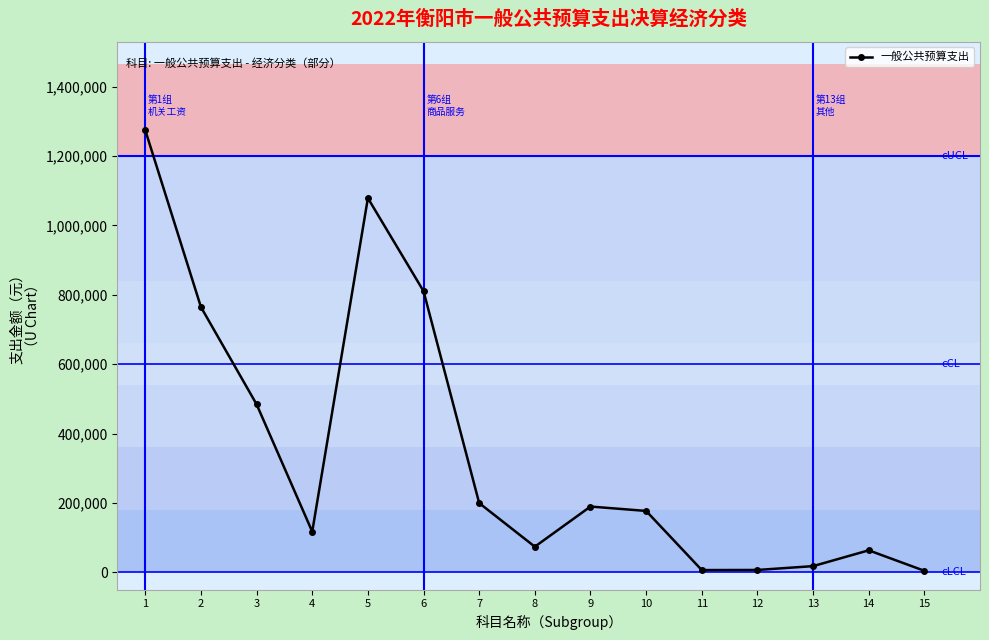

What is the sum of all values?

5270690